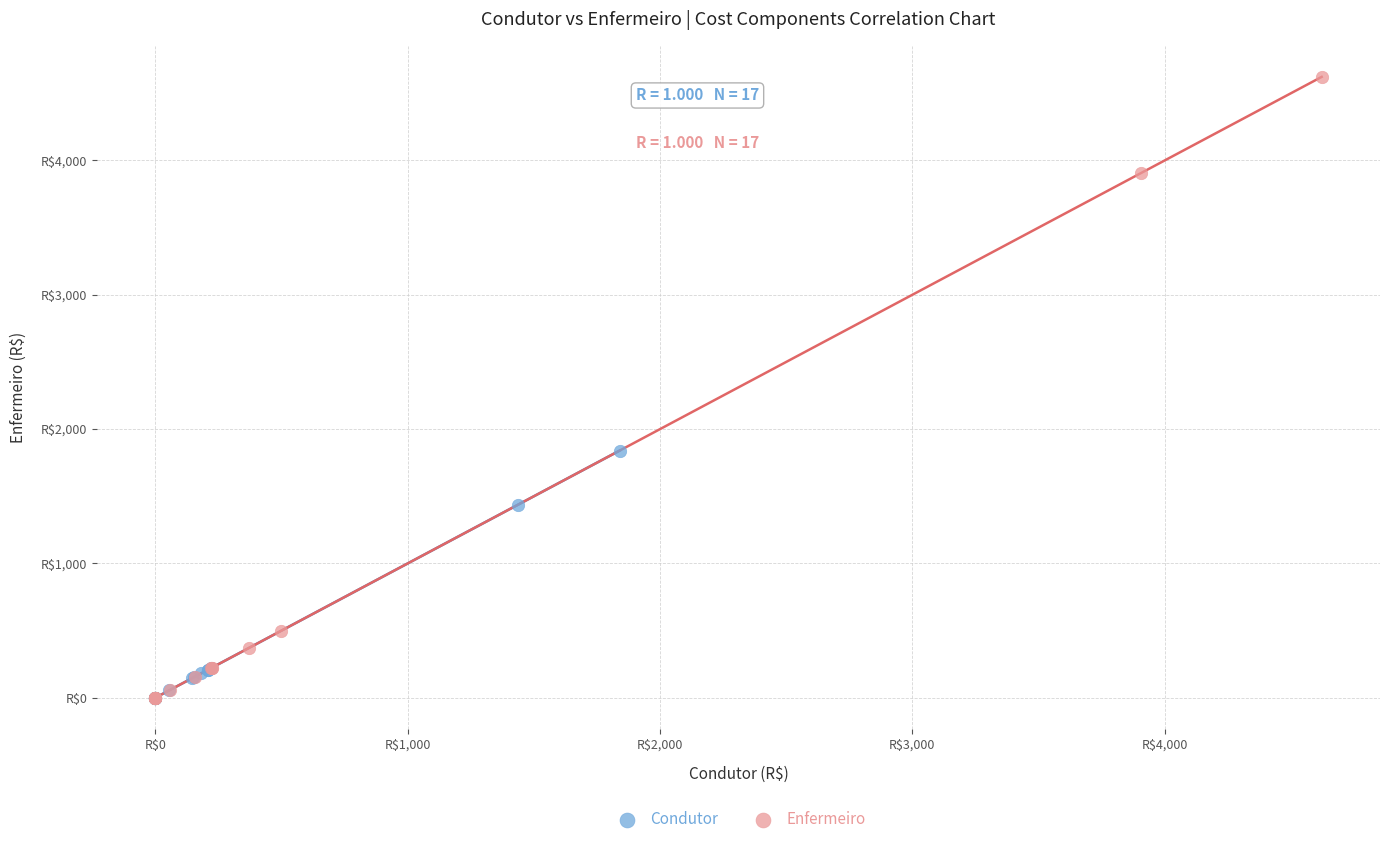

What are all the series names shown in the legend?

Condutor, Enfermeiro